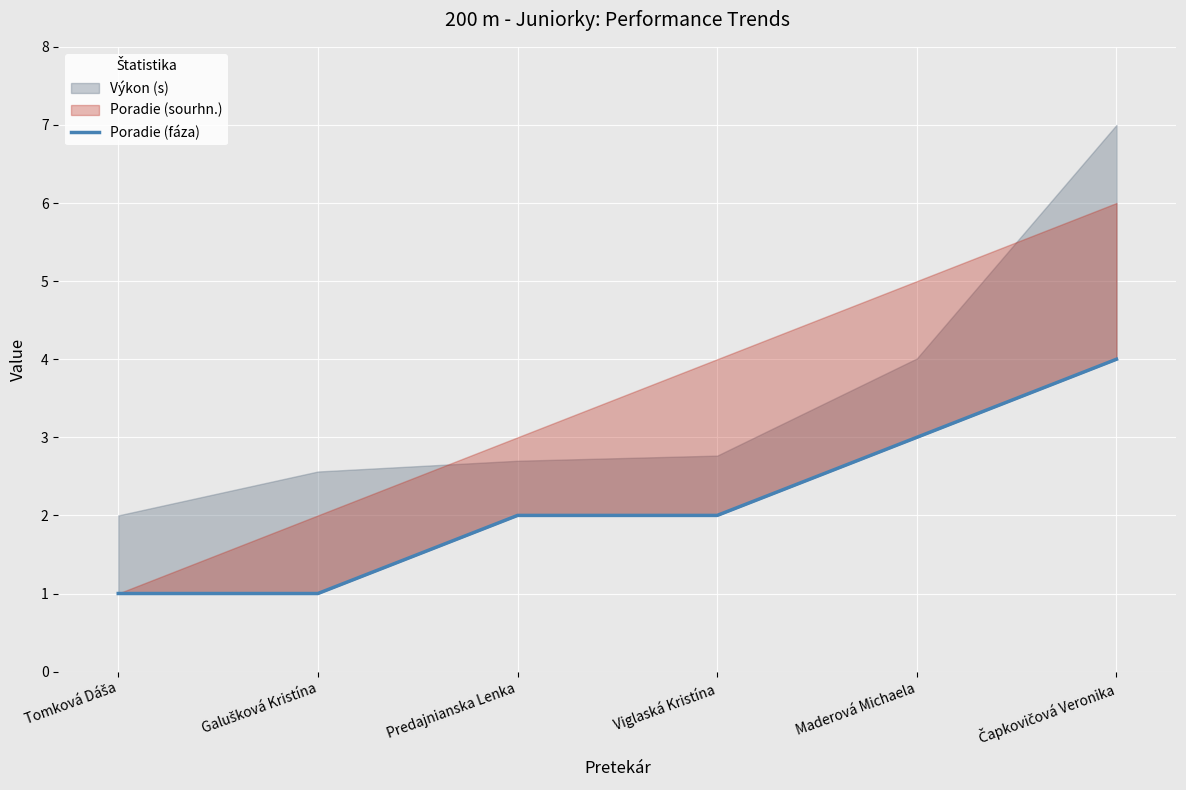

Between Maderová Michaela and Tomková Dáša, which is larger?

Maderová Michaela